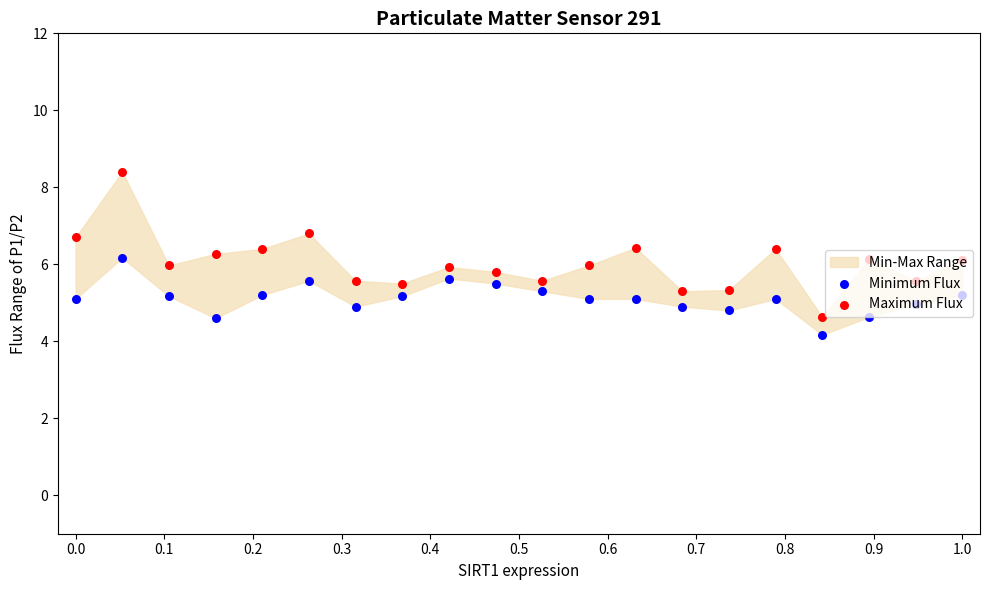

At which category is the sum across all series the highest?

0.1